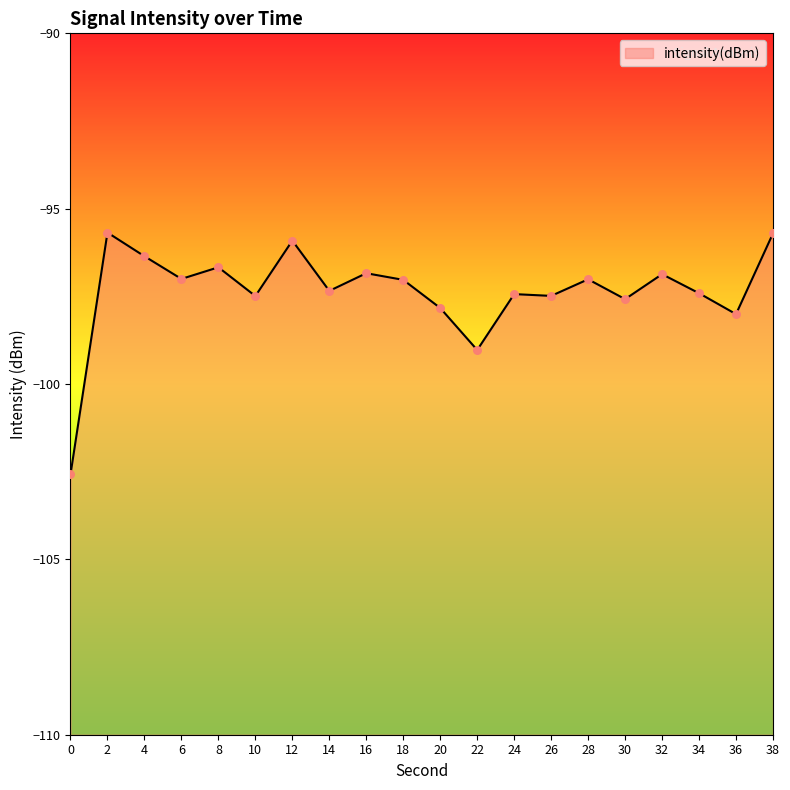

Which has a higher value, 22 or 16?

16